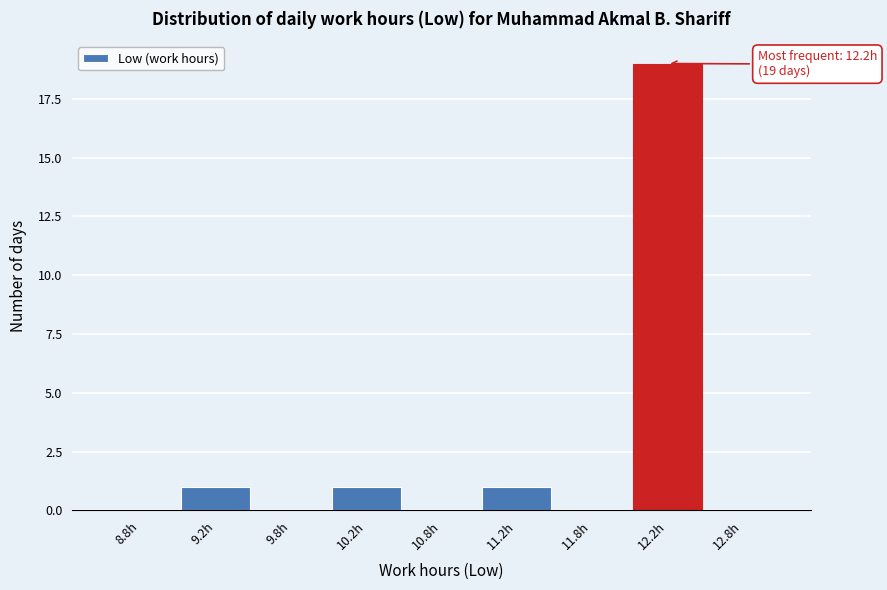

Reading right to left, list all the values displayed in this chart.

12.8h=0	12.2h=19	11.8h=0	11.2h=1	10.8h=0	10.2h=1	9.8h=0	9.2h=1	8.8h=0